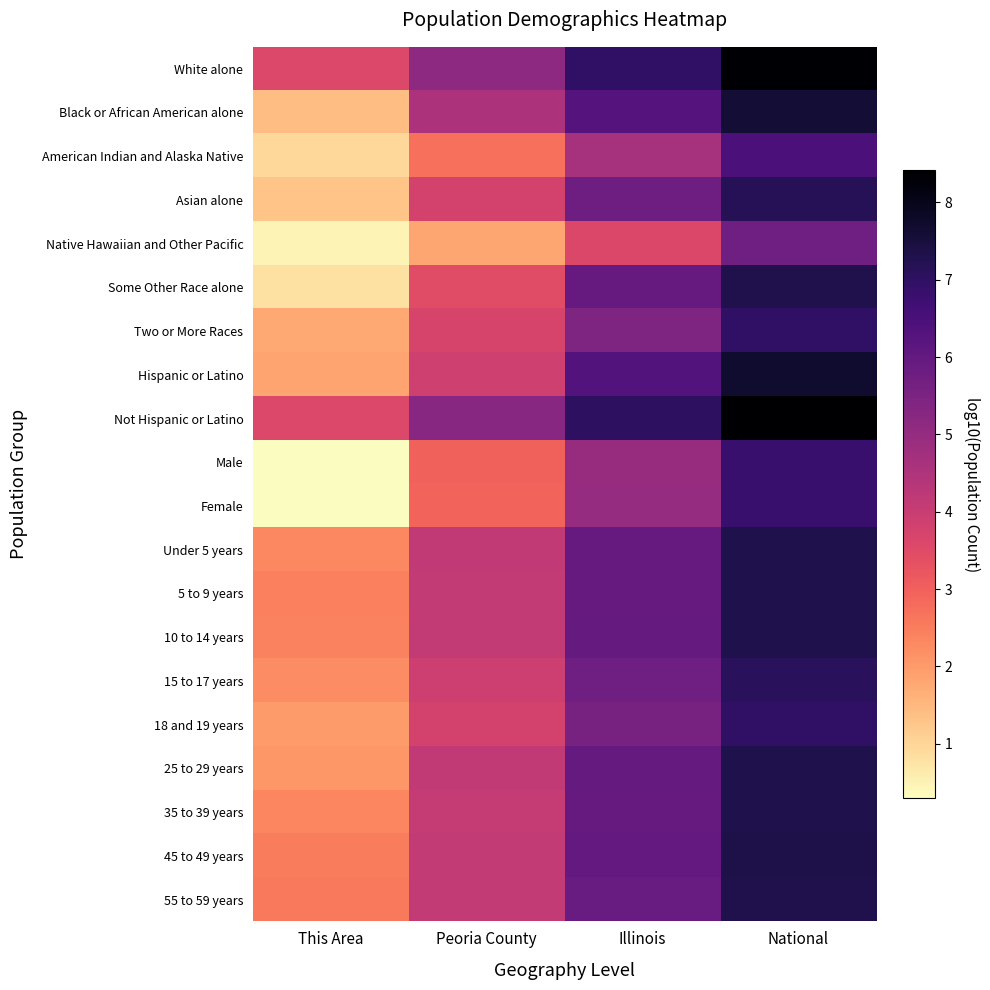

At which category is the sum across all series the highest?

National